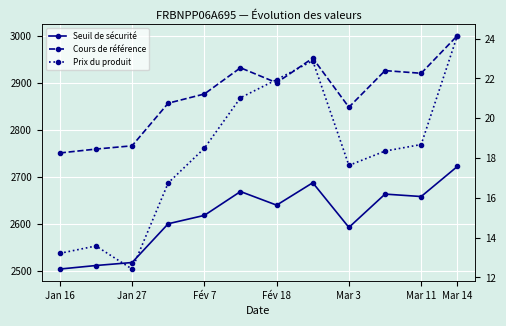

Rank the series by their maximum value, from highest to lowest.

Cours de référence, Seuil de sécurité, Prix du produit